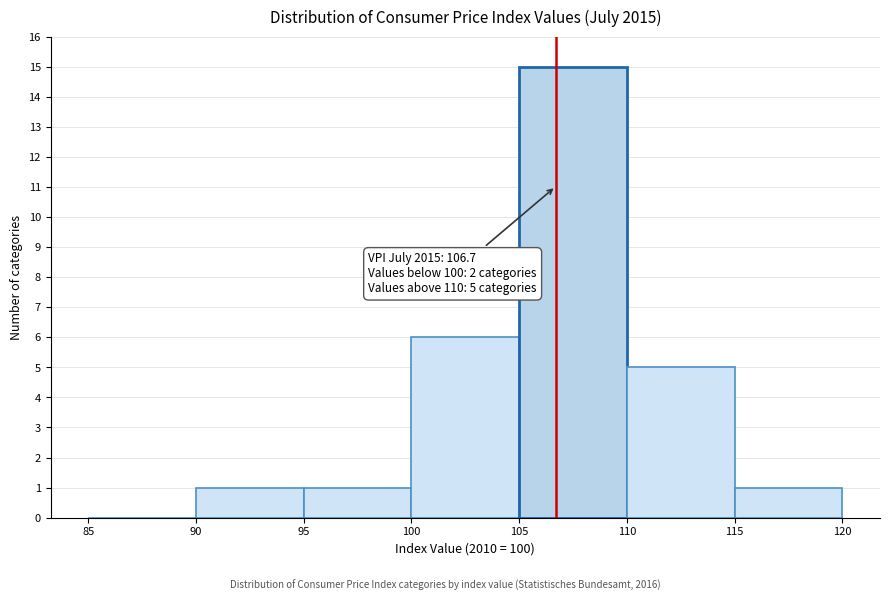

Over which range of the x-axis is the bar tallest?

105 to 110